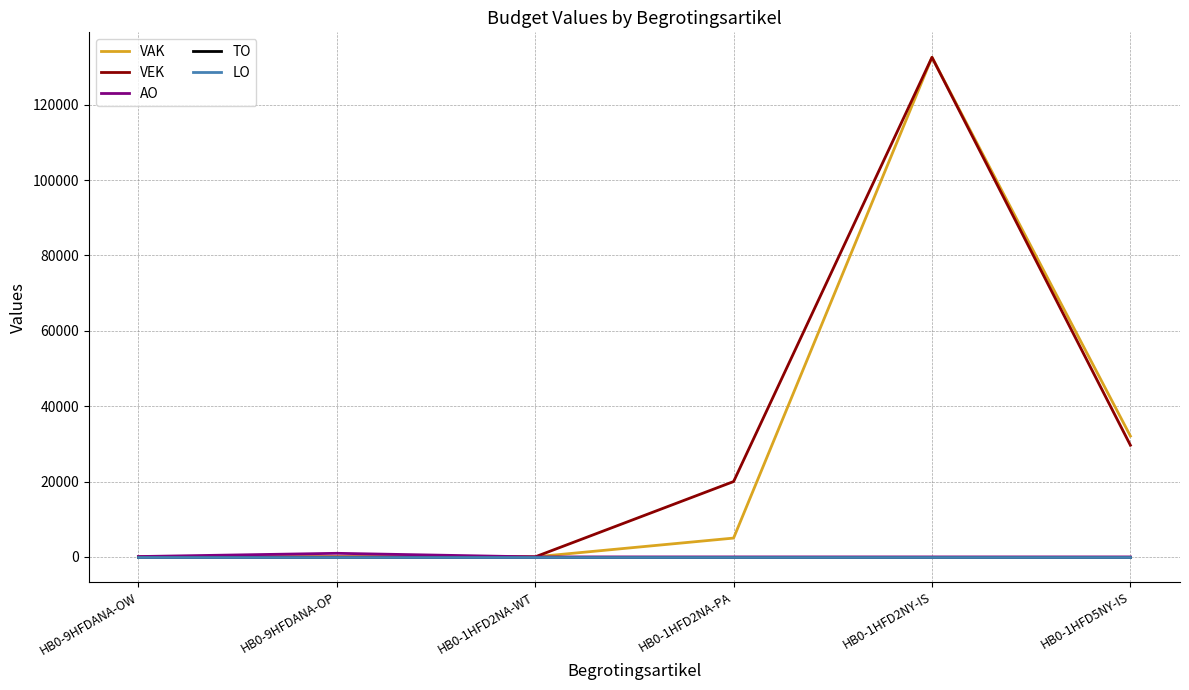

Reading left to right, extract all data points from this chart.

VAK: HB0-9HFDANA-OW=0	HB0-9HFDANA-OP=0	HB0-1HFD2NA-WT=20	HB0-1HFD2NA-PA=5000	HB0-1HFD2NY-IS=132569	HB0-1HFD5NY-IS=32067
VEK: HB0-9HFDANA-OW=0	HB0-9HFDANA-OP=0	HB0-1HFD2NA-WT=20	HB0-1HFD2NA-PA=20000	HB0-1HFD2NY-IS=132569	HB0-1HFD5NY-IS=29638
AO: HB0-9HFDANA-OW=97	HB0-9HFDANA-OP=959	HB0-1HFD2NA-WT=0	HB0-1HFD2NA-PA=0	HB0-1HFD2NY-IS=0	HB0-1HFD5NY-IS=0
TO: HB0-9HFDANA-OW=0	HB0-9HFDANA-OP=0	HB0-1HFD2NA-WT=0	HB0-1HFD2NA-PA=0	HB0-1HFD2NY-IS=0	HB0-1HFD5NY-IS=0
LO: HB0-9HFDANA-OW=0	HB0-9HFDANA-OP=0	HB0-1HFD2NA-WT=0	HB0-1HFD2NA-PA=0	HB0-1HFD2NY-IS=0	HB0-1HFD5NY-IS=0